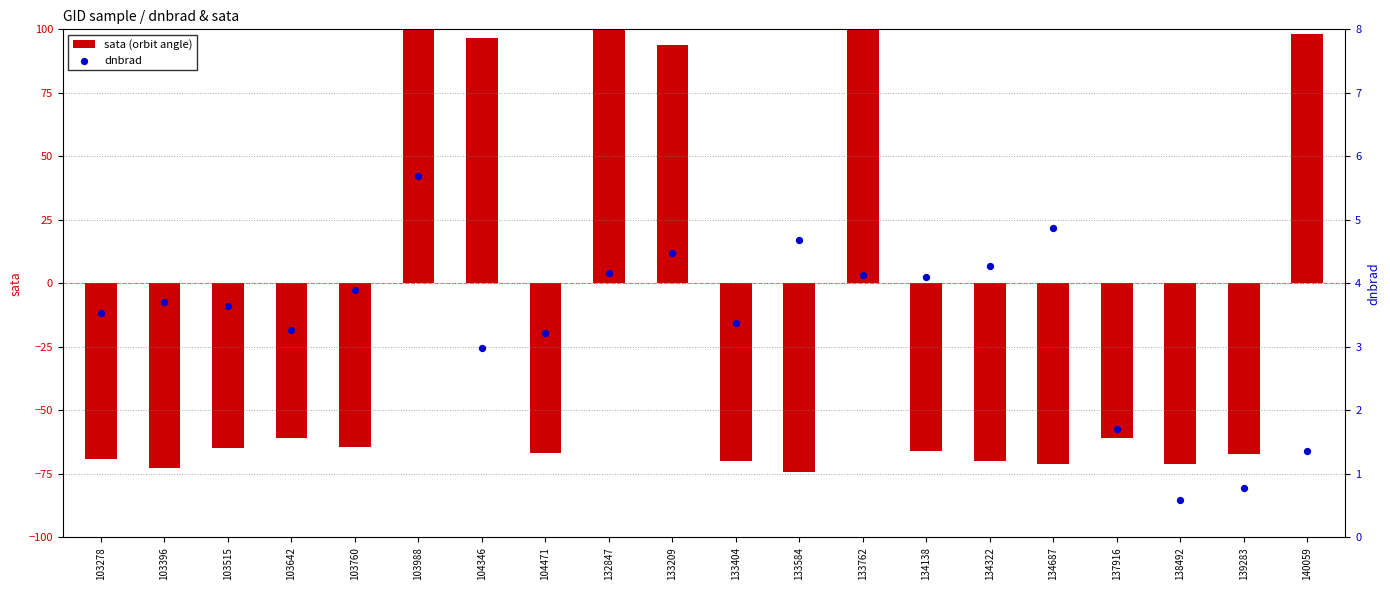

Is the value of dnbrad at 104346 greater than the value of sata (orbit angle) at 103760?

Yes